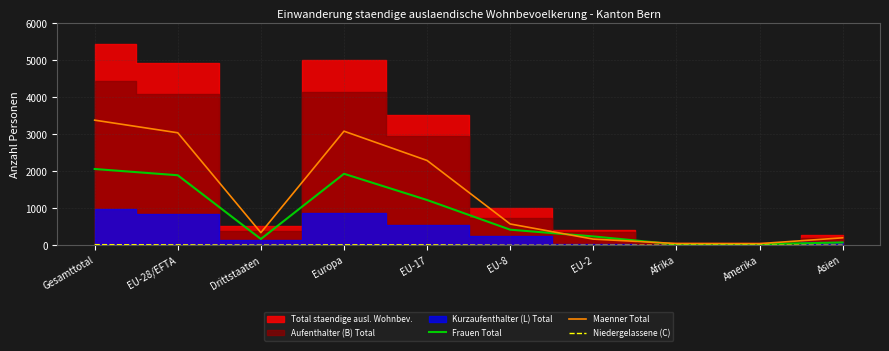

At which label does Maenner Total reach its peak?

Gesamttotal